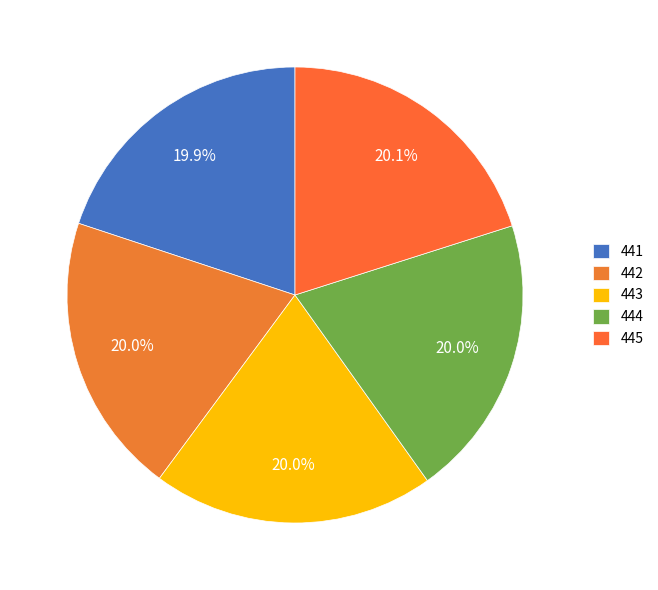

How many segments does this pie chart have?

5